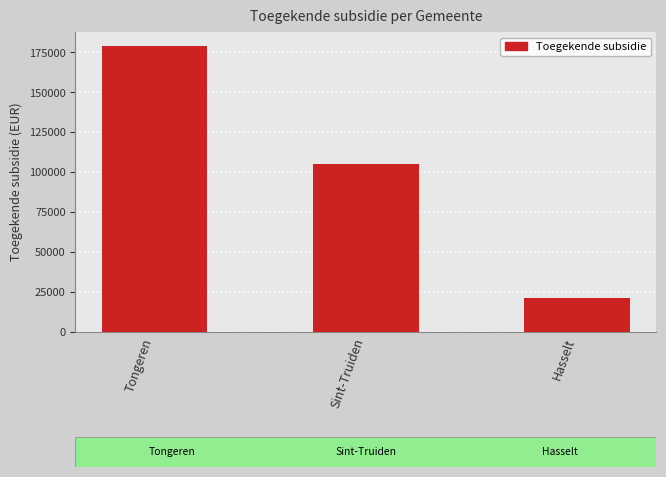

Reading left to right, list all the values displayed in this chart.

Tongeren=178886.4	Sint-Truiden=105000.0	Hasselt=20994.0